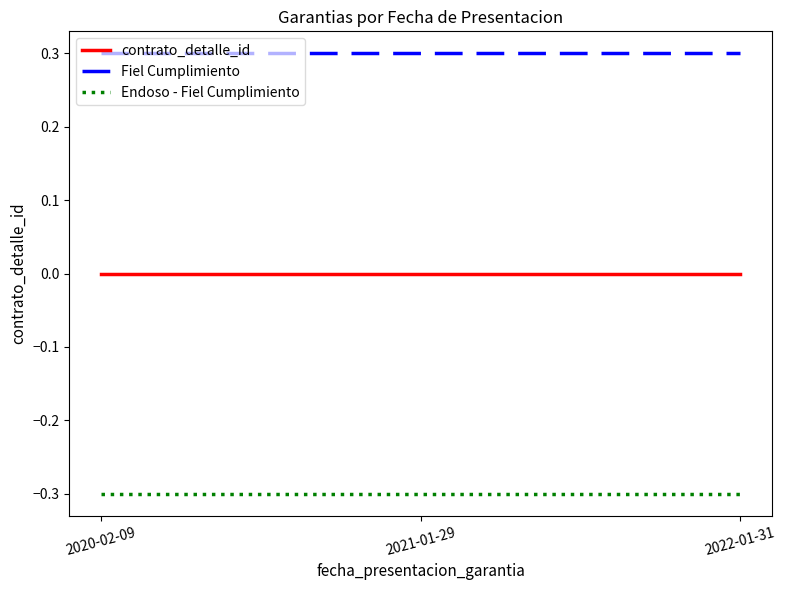

Reading left to right, extract all data points from this chart.

contrato_detalle_id: 0.0	0.0	0.0
Fiel Cumplimiento: 0.3	0.3	0.3
Endoso - Fiel Cumplimiento: -0.3	-0.3	-0.3